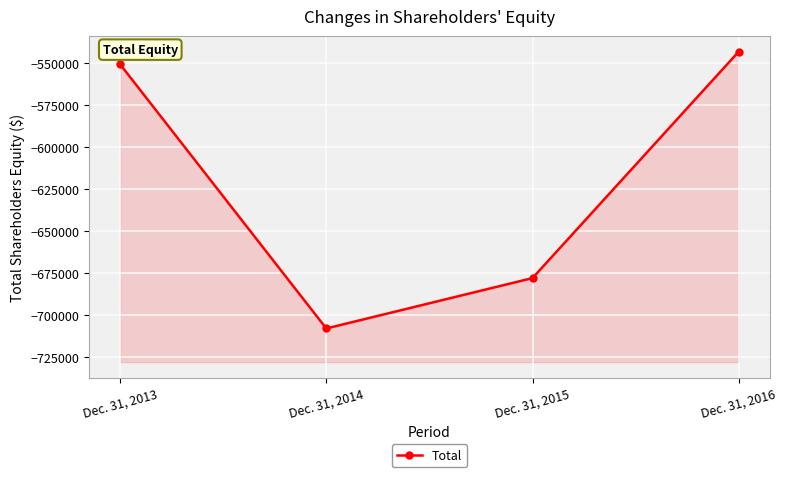

Which label corresponds to the largest value in the chart?

Dec. 31, 2016